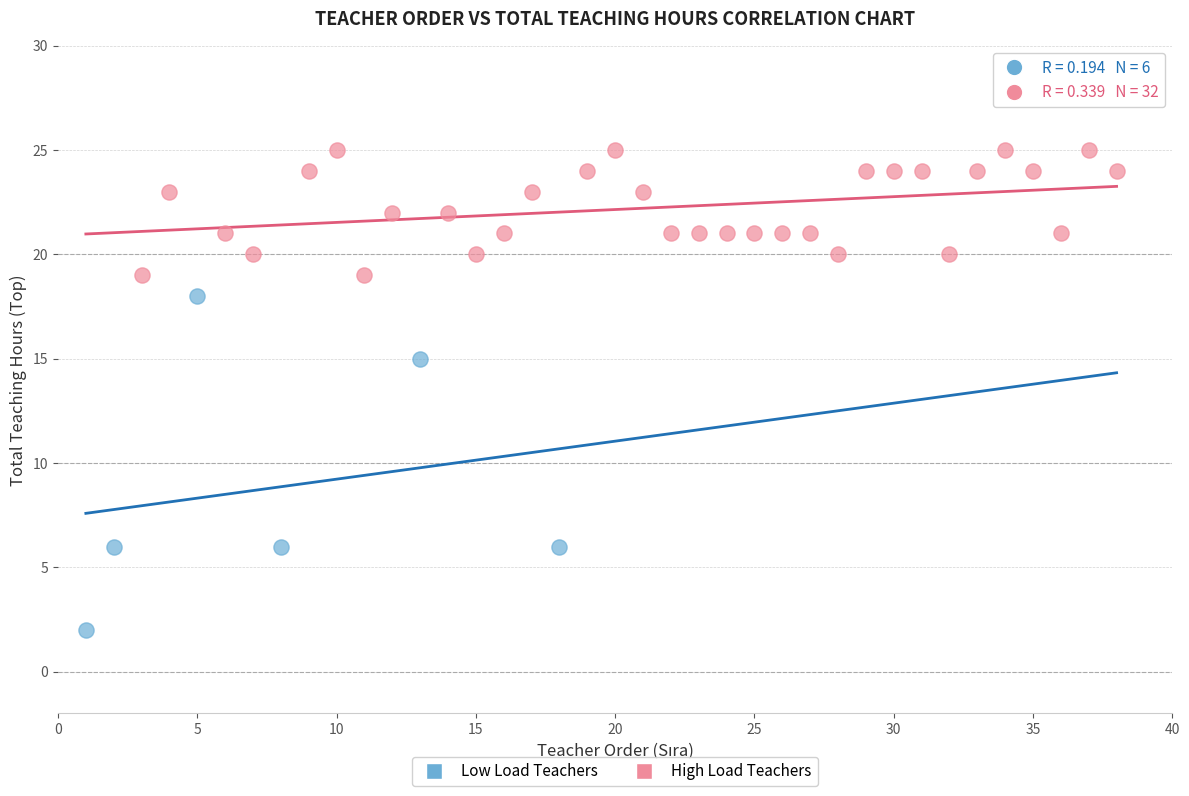

Which series reaches the minimum Y coordinate?

Low Load Teachers